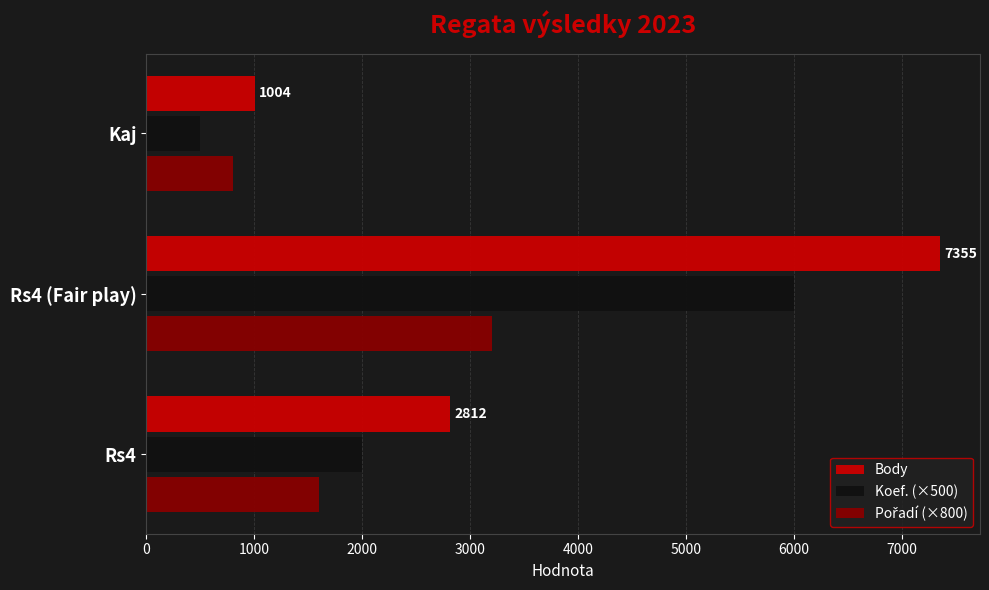

What is the total value across all series at Rs4 (Fair play)?

16555